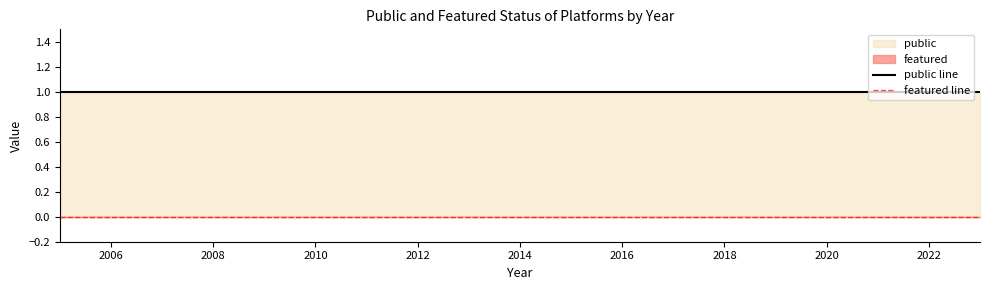

At 2022, list the series in order from largest to smallest.

public line, featured line